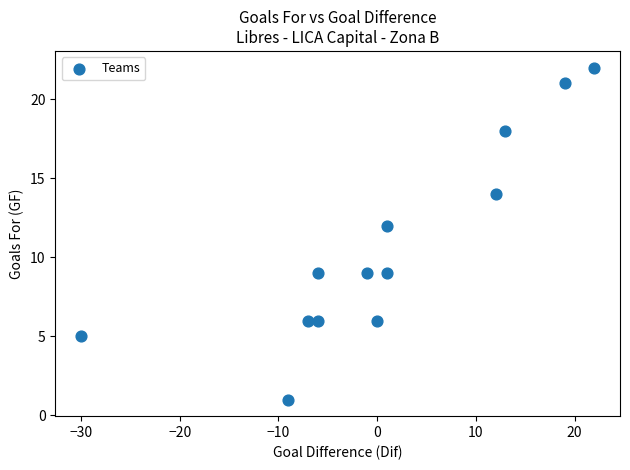

What is the range of X values (max minus min)?

52